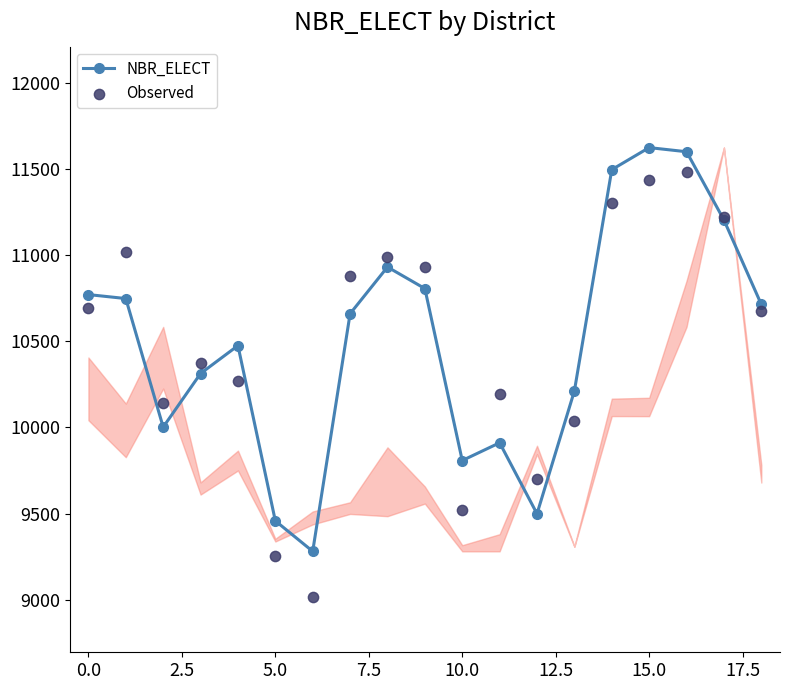

True or false: NBR_ELECT has more than 1 points higher than both neighbors.

True